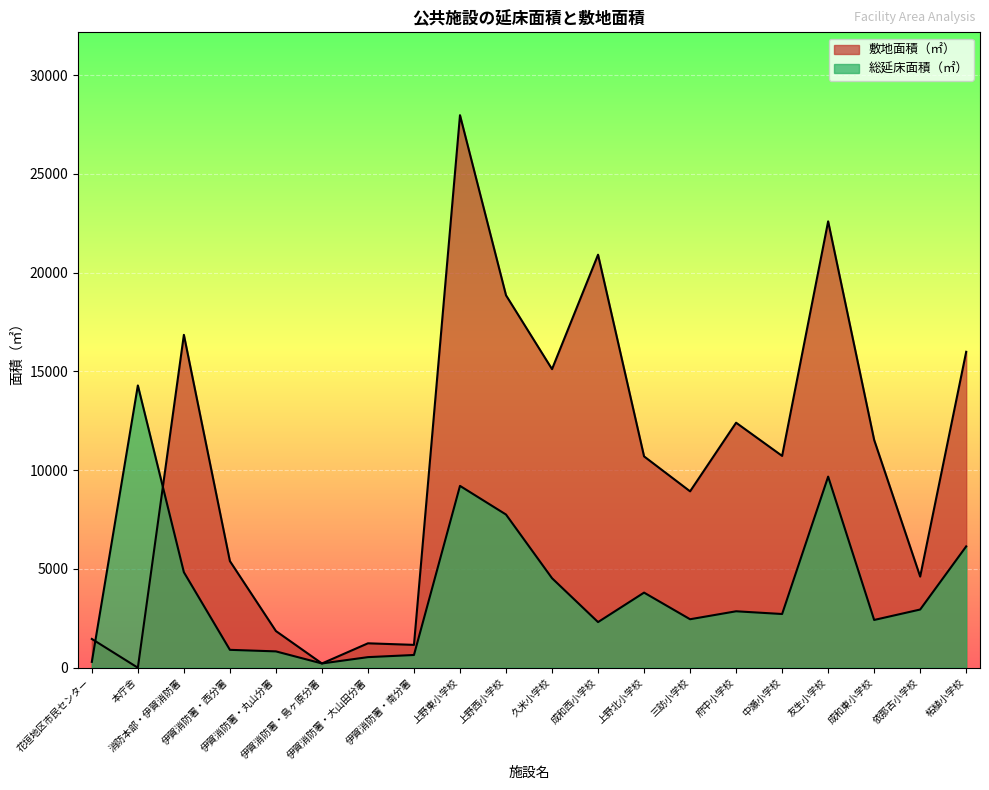

How many lines are shown in the chart?

2